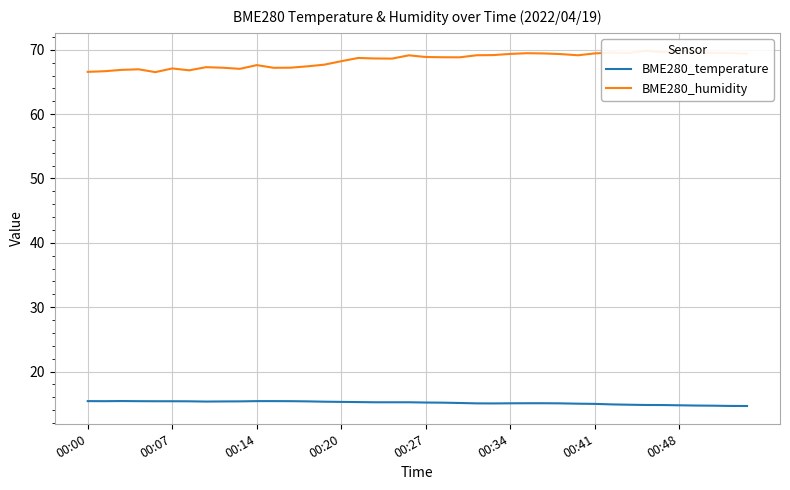

What is the value of the BME280_temperature point at the 39th from the left?

14.7